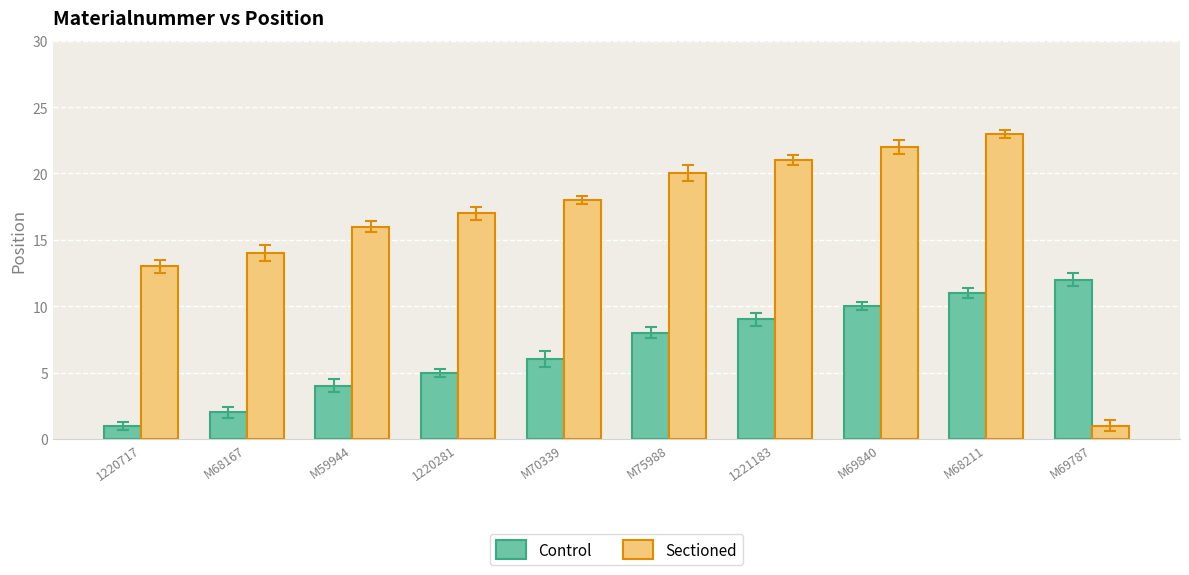

At which category is the sum across all series the highest?

M68211